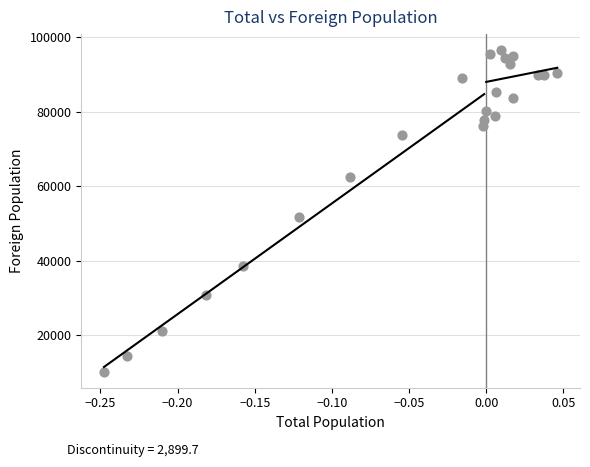

What is the range of Y values (max minus min)?

86332